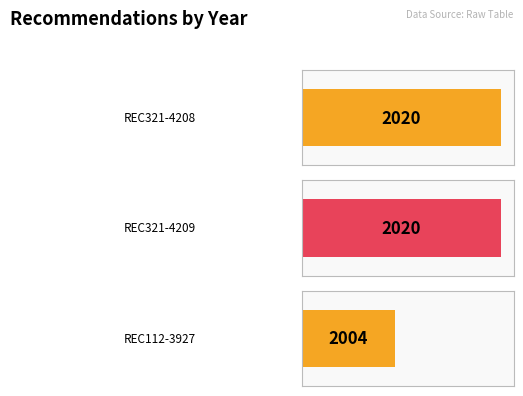

What is the greatest value displayed?

2020